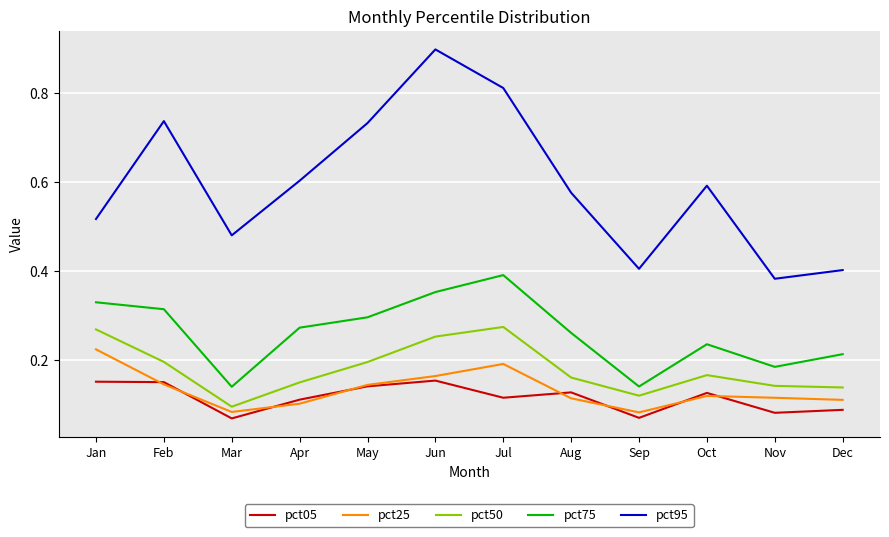

At which category does the chart reach its peak across all series?

Jun